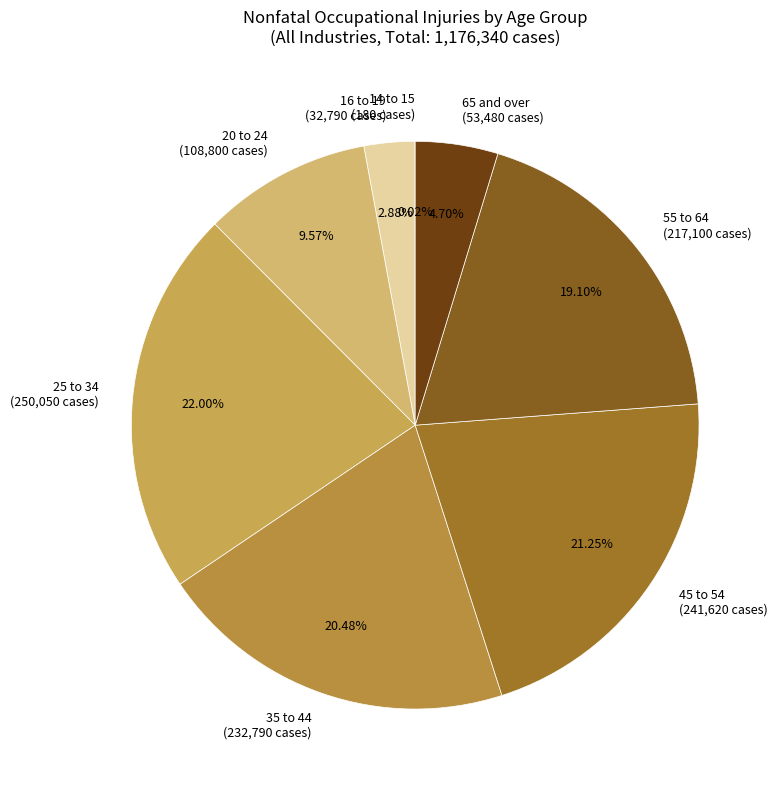

Do 65 and over (53,480 cases) and 25 to 34 (250,050 cases) together represent more than half of the pie?

No